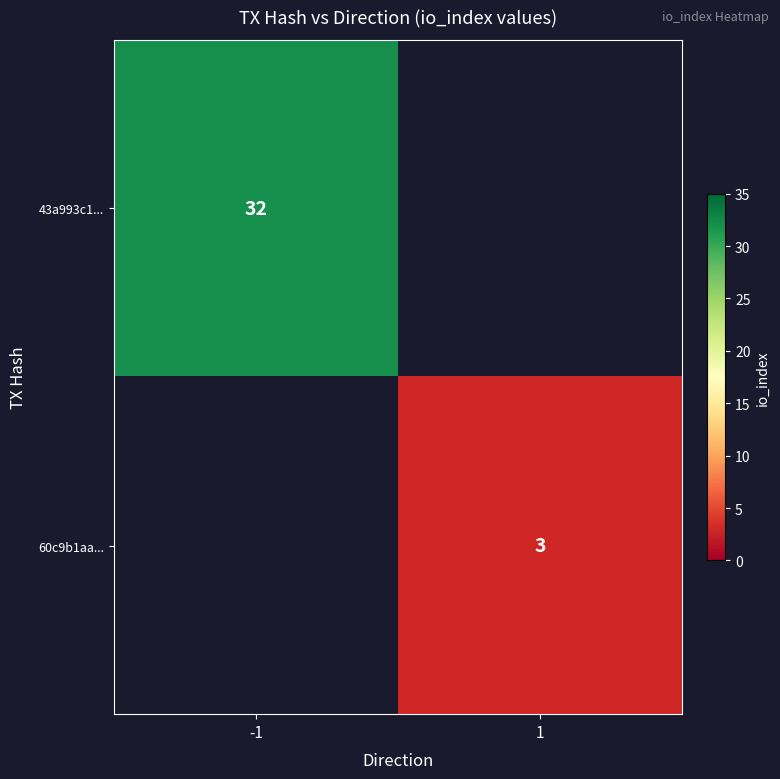

Count the number of data series in this chart.

2